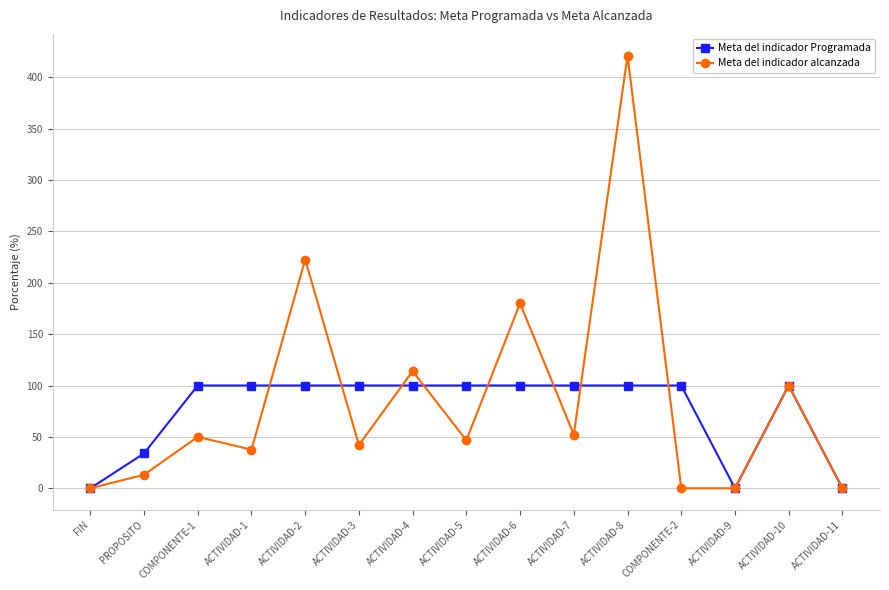

Reading left to right, transcribe all the data shown in this chart.

Meta del indicador Programada: FIN=0.0	PROPOSITO=33.9	COMPONENTE-1=100.0	ACTIVIDAD-1=100.0	ACTIVIDAD-2=100.0	ACTIVIDAD-3=100.0	ACTIVIDAD-4=100.0	ACTIVIDAD-5=100.0	ACTIVIDAD-6=100.0	ACTIVIDAD-7=100.0	ACTIVIDAD-8=100.0	COMPONENTE-2=100.0	ACTIVIDAD-9=0.0	ACTIVIDAD-10=100.0	ACTIVIDAD-11=0.0
Meta del indicador alcanzada: FIN=0.0	PROPOSITO=13.1	COMPONENTE-1=50.0	ACTIVIDAD-1=37.6	ACTIVIDAD-2=222.6	ACTIVIDAD-3=42.1	ACTIVIDAD-4=114.0	ACTIVIDAD-5=46.7	ACTIVIDAD-6=180.0	ACTIVIDAD-7=52.1	ACTIVIDAD-8=421.1	COMPONENTE-2=0.0	ACTIVIDAD-9=0.0	ACTIVIDAD-10=100.0	ACTIVIDAD-11=0.0